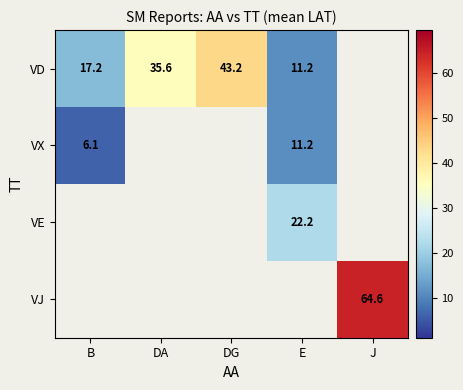

What is the difference between the VD values at B and DA?

18.4